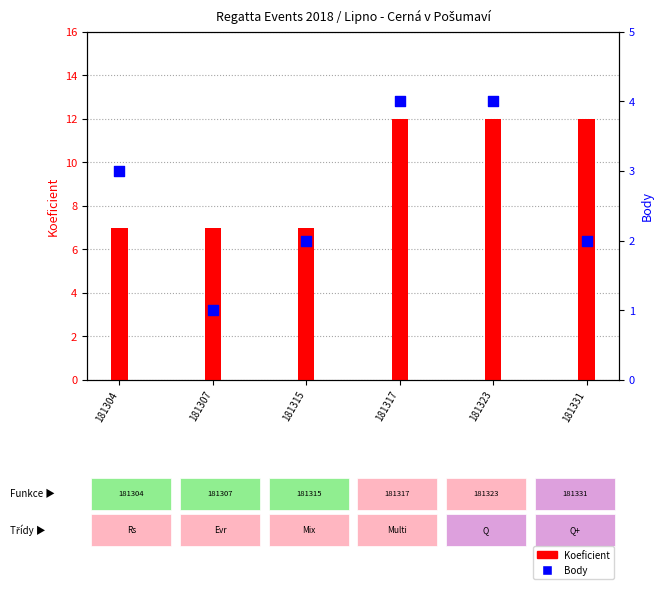

Is the value of Body at 181331 greater than the value of Koeficient at 181323?

No